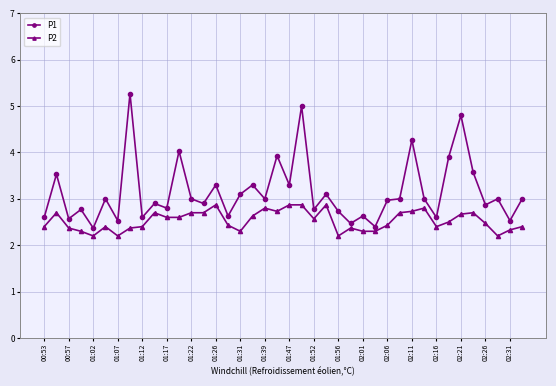

What is the greatest value displayed?

5.3